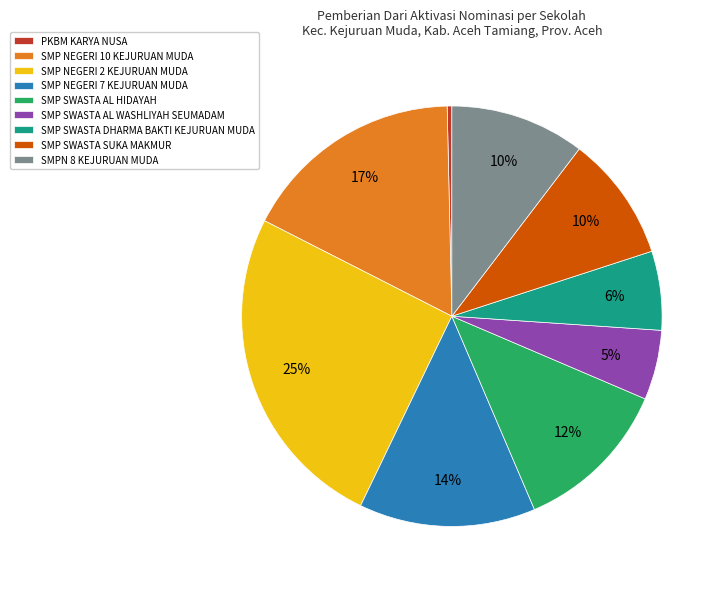

Does any single category account for the majority?

No